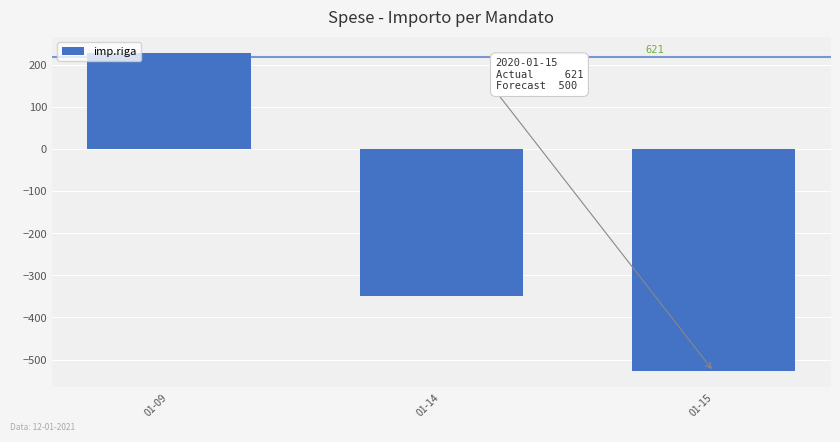

Reading left to right, what are all the values shown in this chart?

01-09=229.5	01-14=-349.7	01-15=-528.1